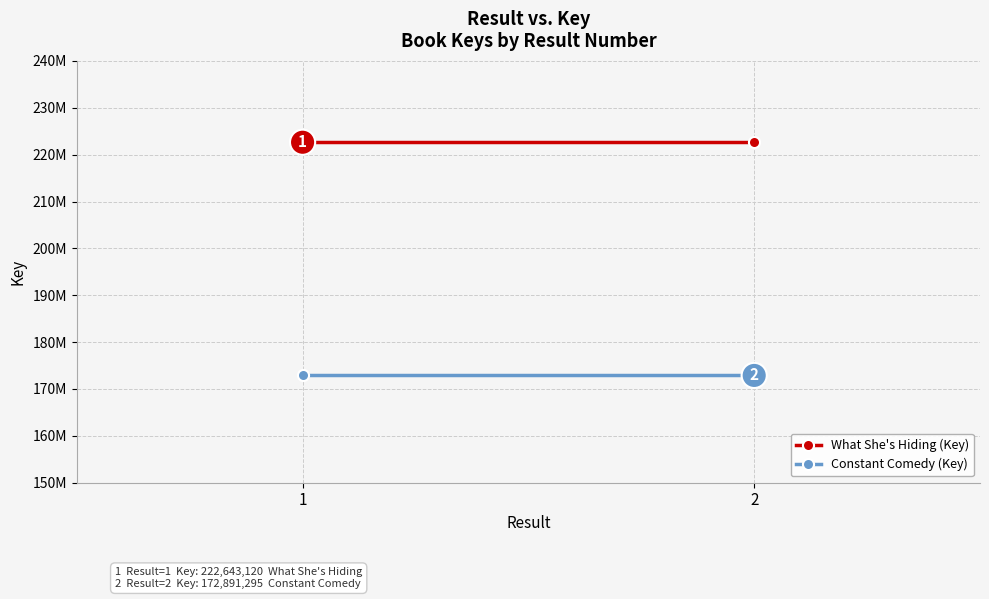

How many data points does each series have?

2